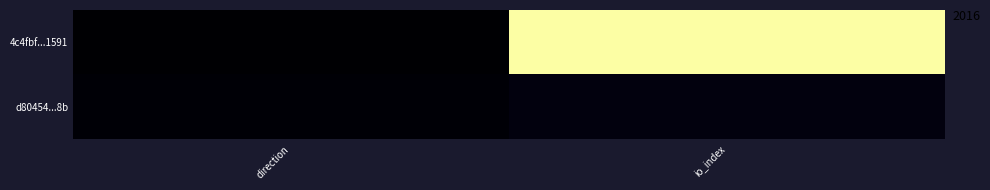

Reading right to left, list all the values displayed in this chart.

4c4fbf...1591: io_index=188	direction=0
d80454...8b: io_index=5	direction=2